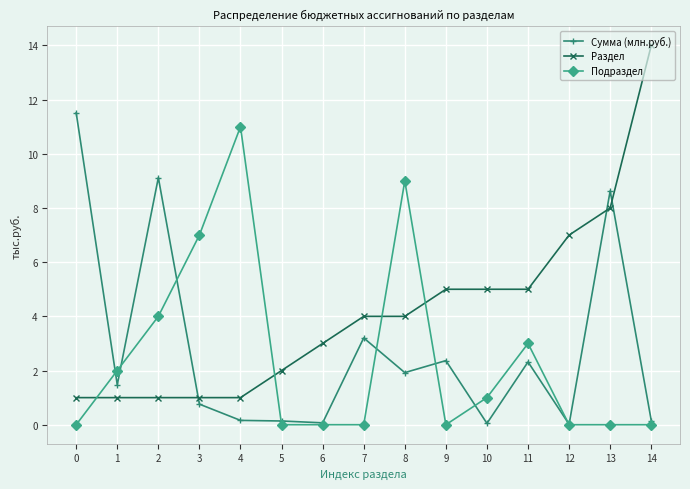

True or false: Раздел and Подраздел cross at least once.

True